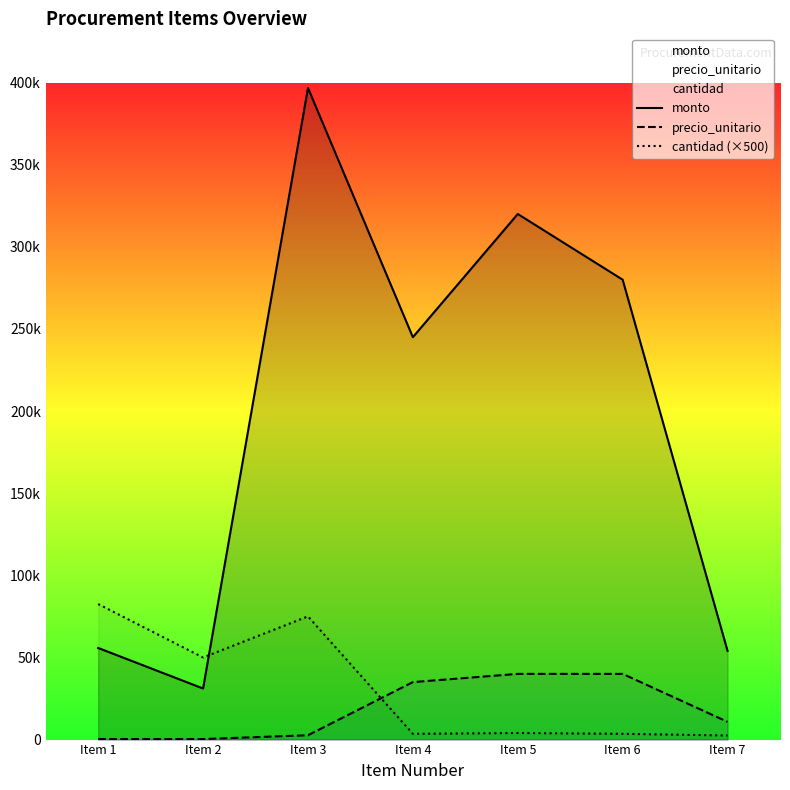

What is the highest value of the cantidad (×500) series?

82500